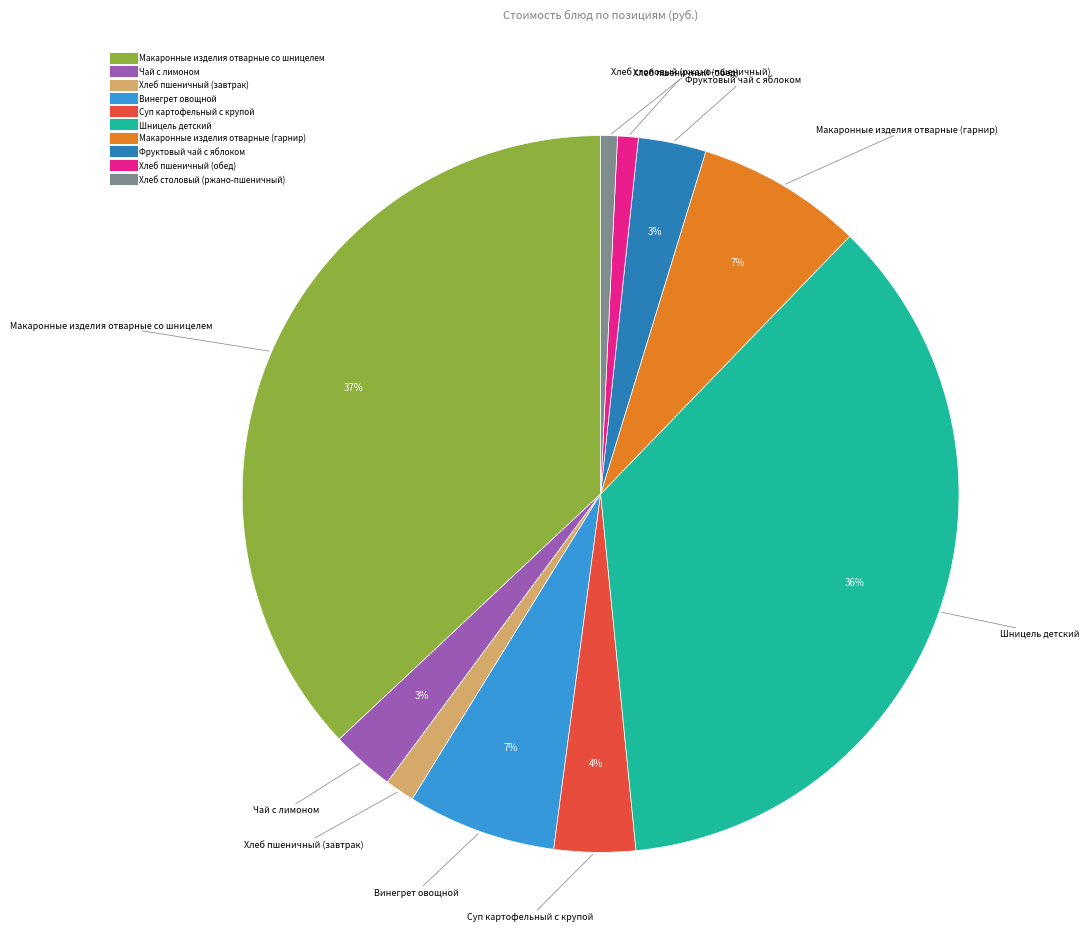

Is it true that Хлеб столовый (ржано-пшеничный) is 1% of the pie?

True